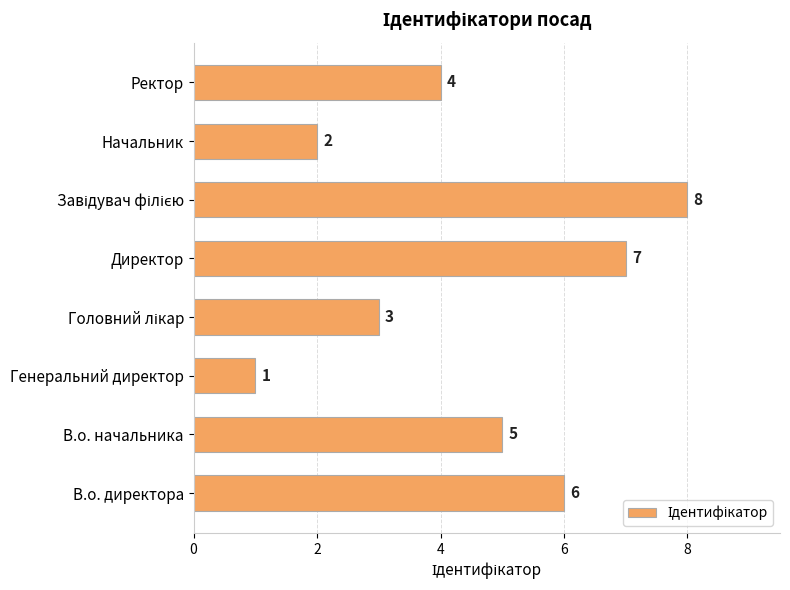

Count the values in the range 3 to 7.

5